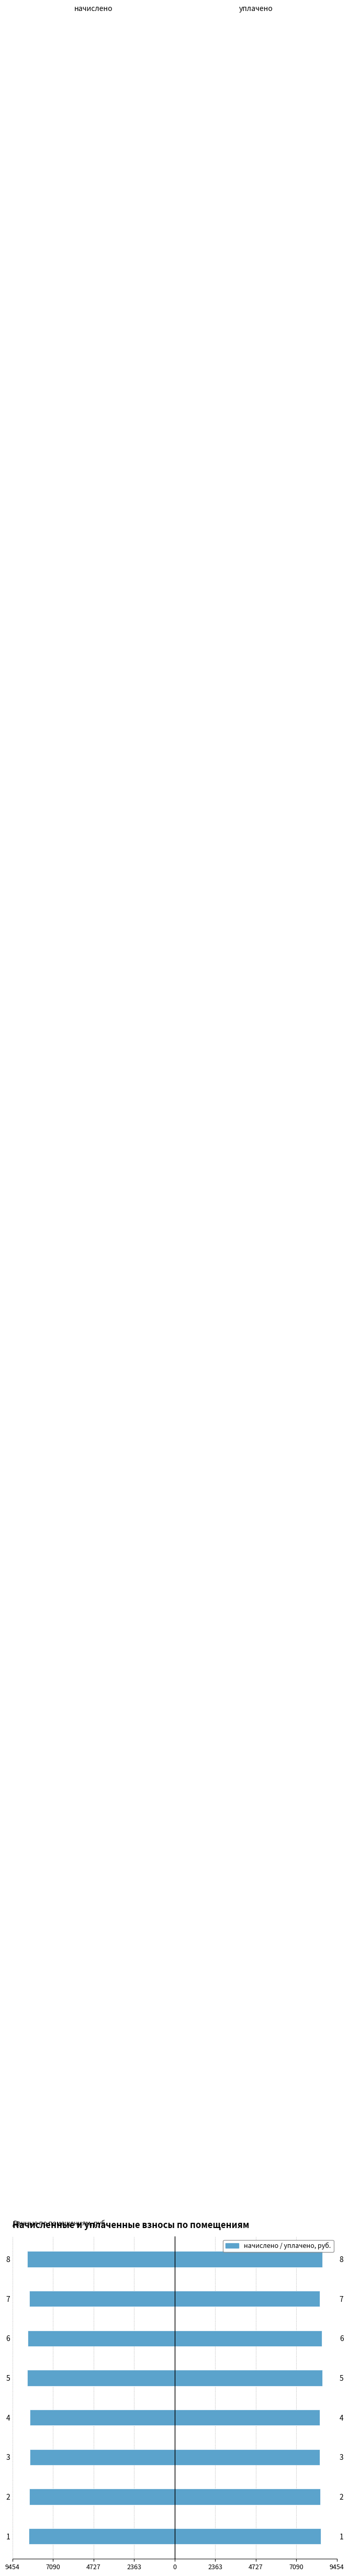

At 2, list the series in order from smallest to largest.

начислено, уплачено